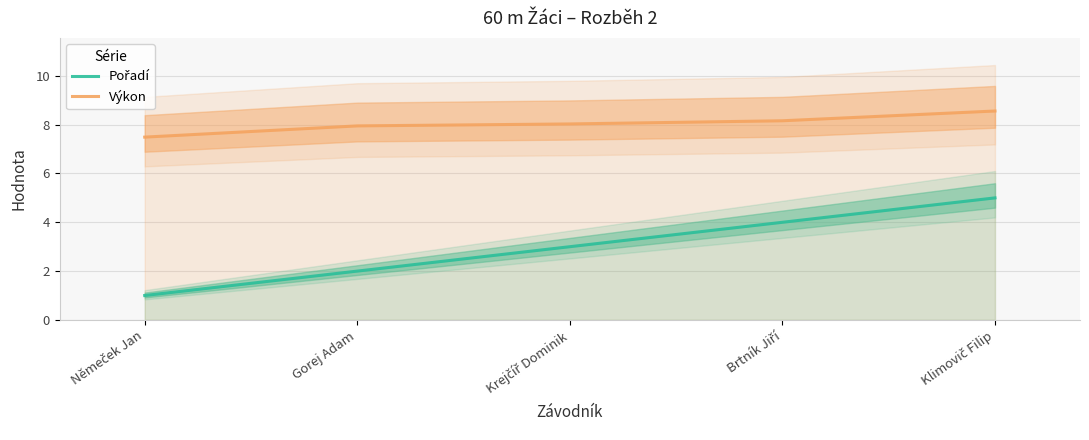

True or false: Pořadí has more than 1 points higher than both neighbors.

False